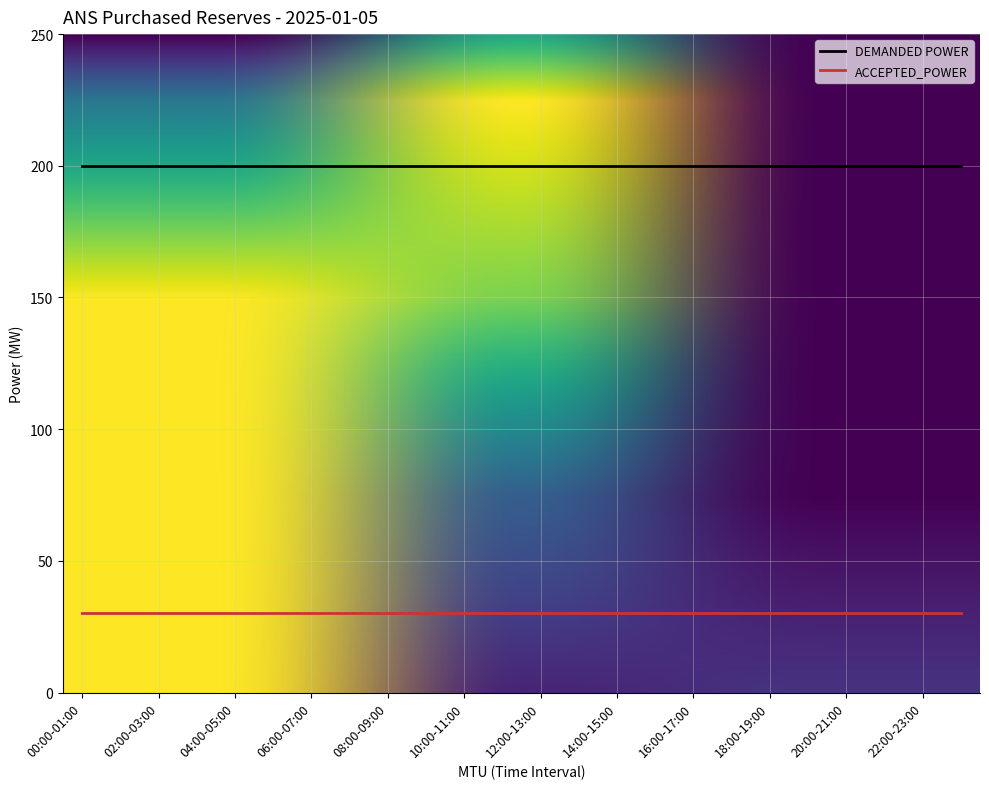

Does the chart have visible grid lines?

Yes